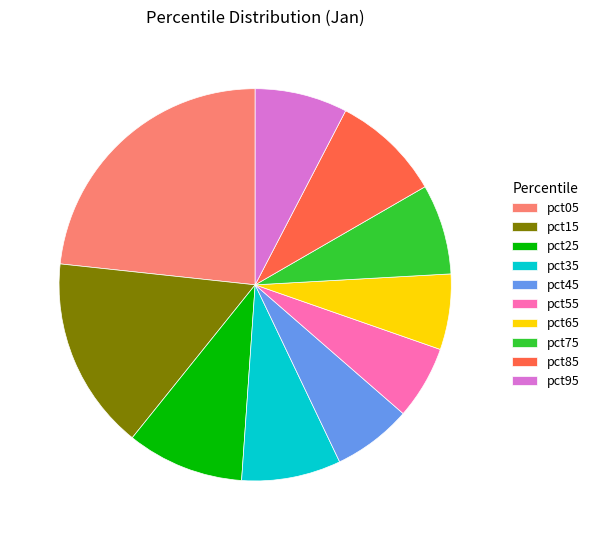

Is there any slice that represents more than half of the pie?

No